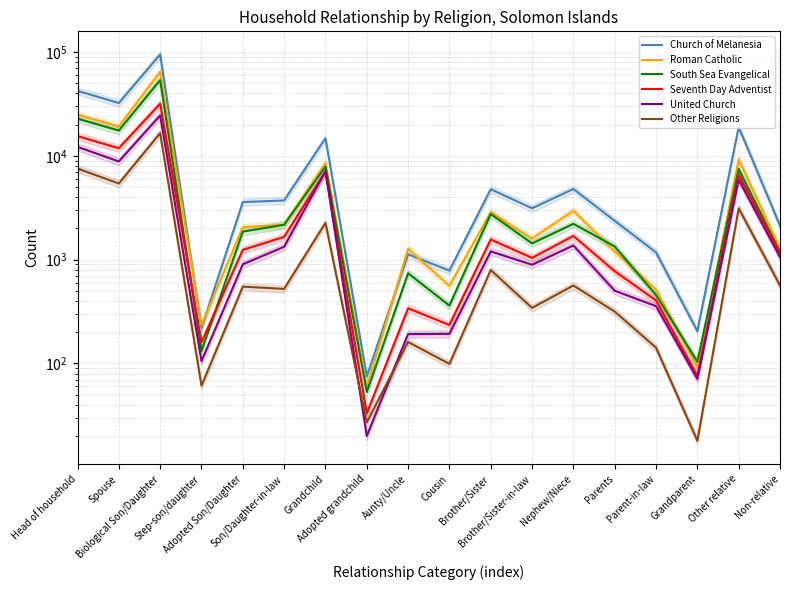

How many interior local valleys does the Church of Melanesia series have?

6